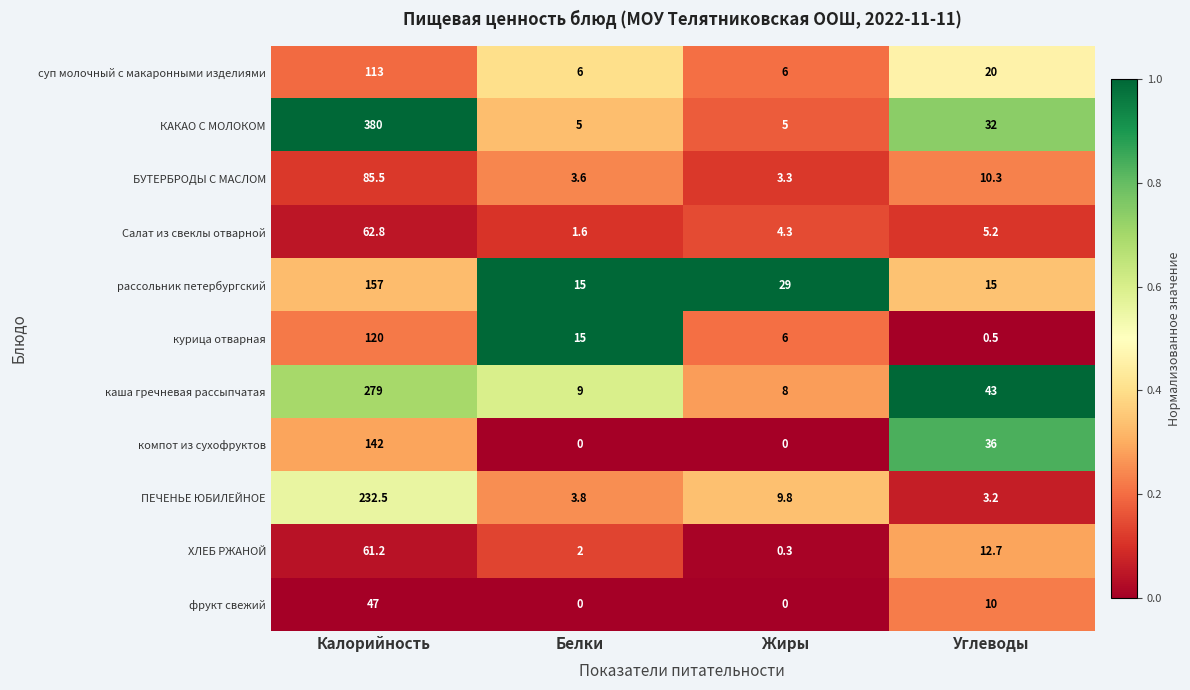

Where does the компот из сухофруктов series first go above 36?

Калорийность